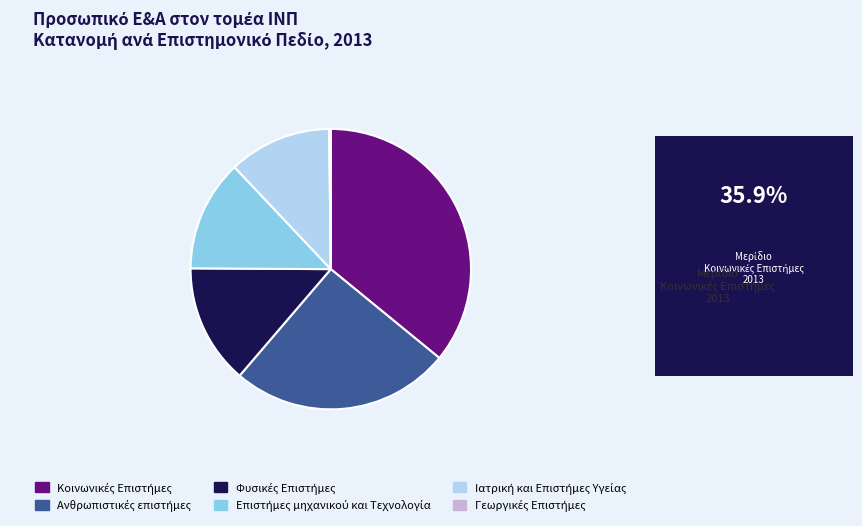

Does any single category account for the majority?

No